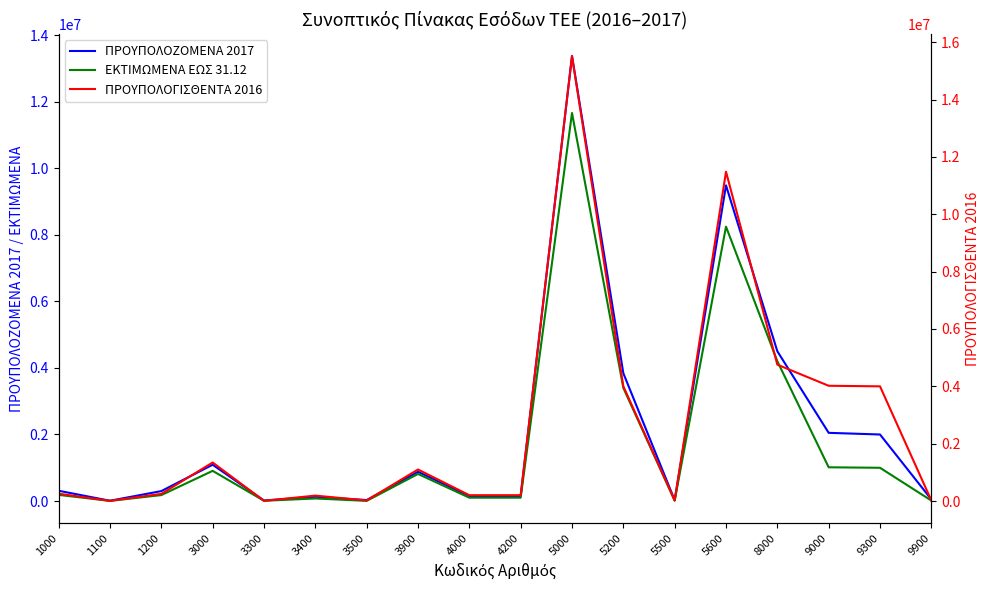

What is the average value of the ΠΡΟΥΠΟΛΟΓΙΣΘΕΝΤΑ 2016 series?

2633292